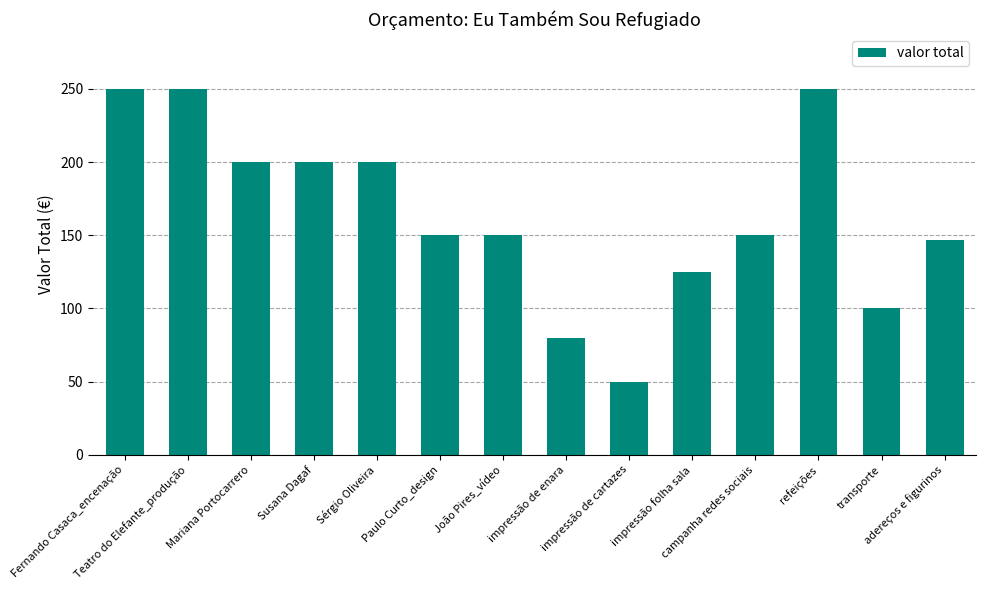

What is the difference between the second highest and second lowest values?

170.0